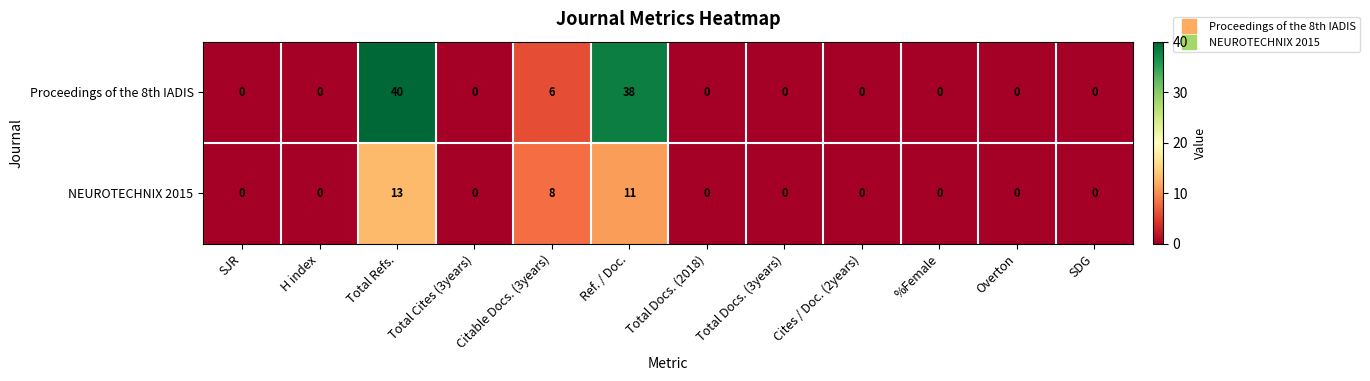

How many categories are shown in the chart?

12